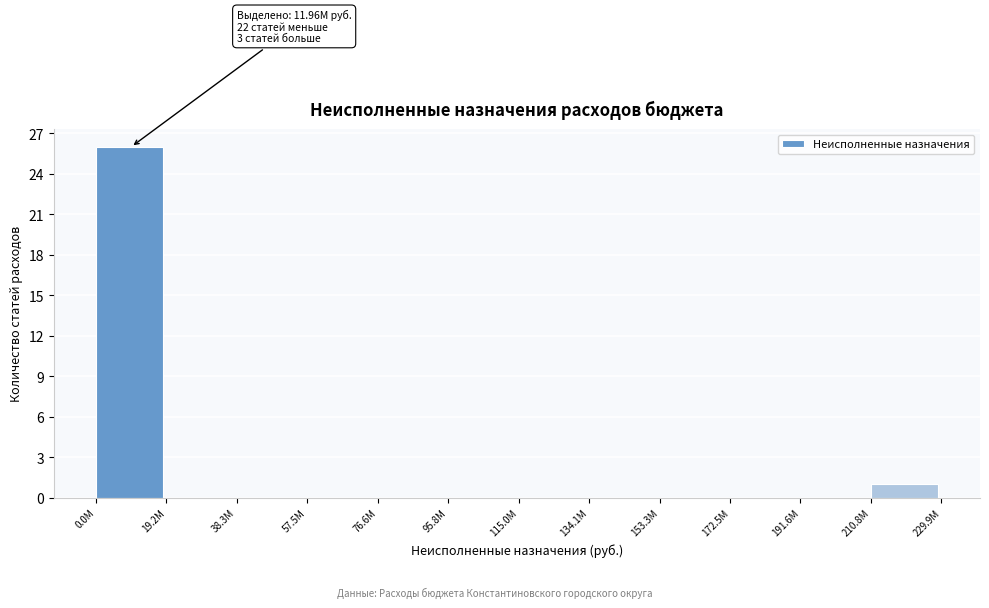

Reading left to right, transcribe all the data shown in this chart.

0.0M=26	19.2M=0	38.3M=0	57.5M=0	76.6M=0	95.8M=0	115.0M=0	134.1M=0	153.3M=0	172.5M=0	191.6M=0	210.8M=1